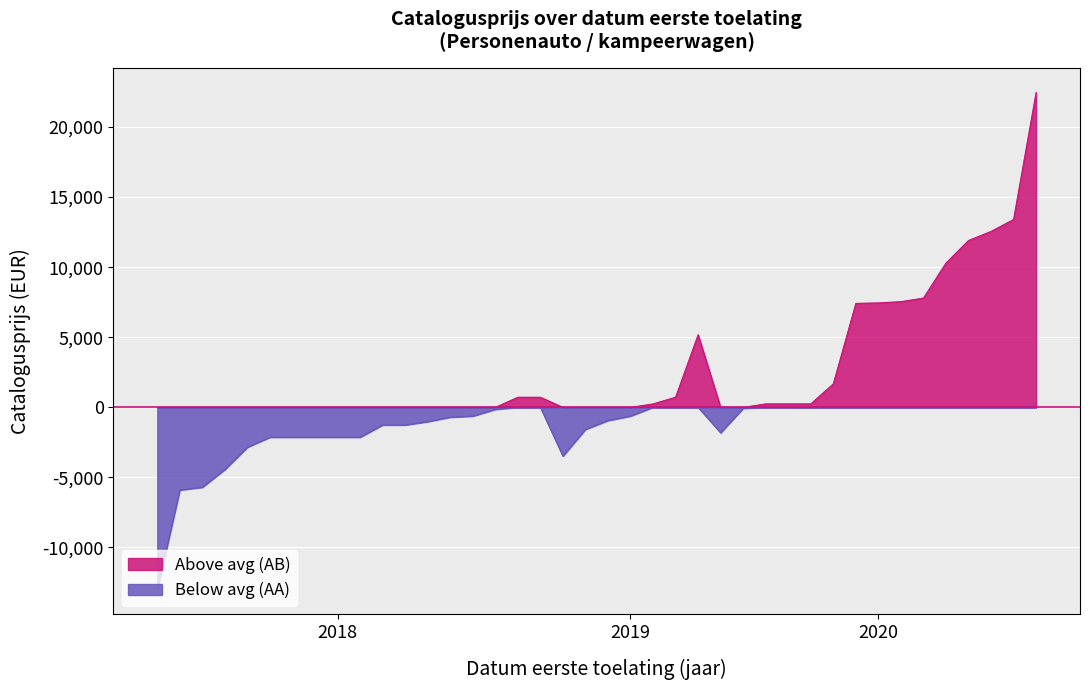

What is the minimum value shown in the chart?

-13005